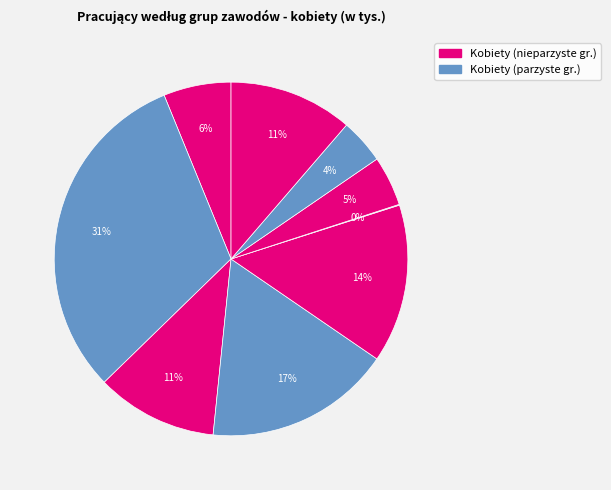

Count the number of slices in the pie.

9